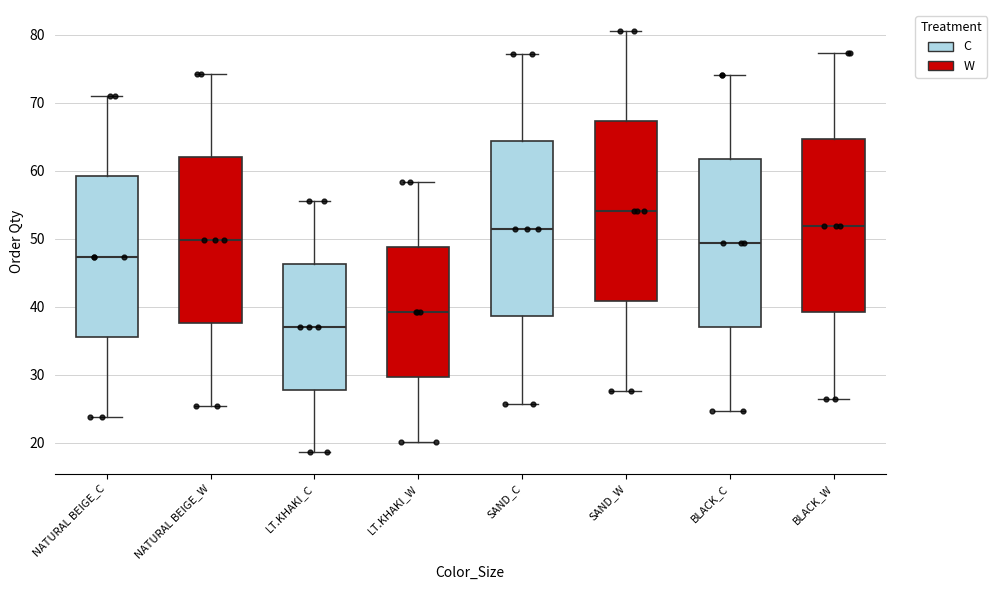

Which box has the lowest median line?

LT.KHAKI_C